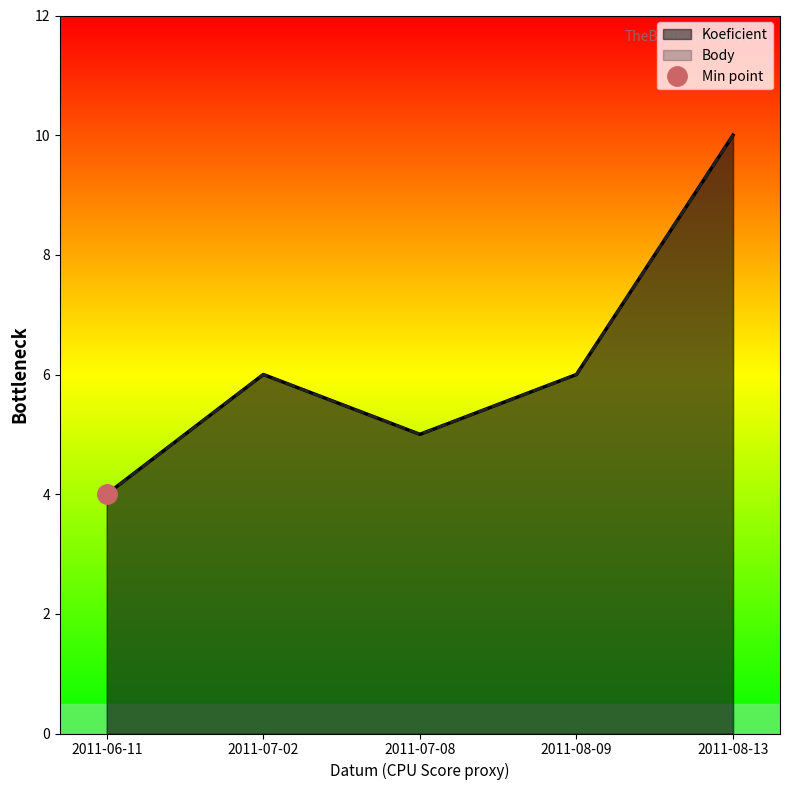

Between 2011-07-08 and 2011-08-13, which series saw the biggest shift?

Koeficient